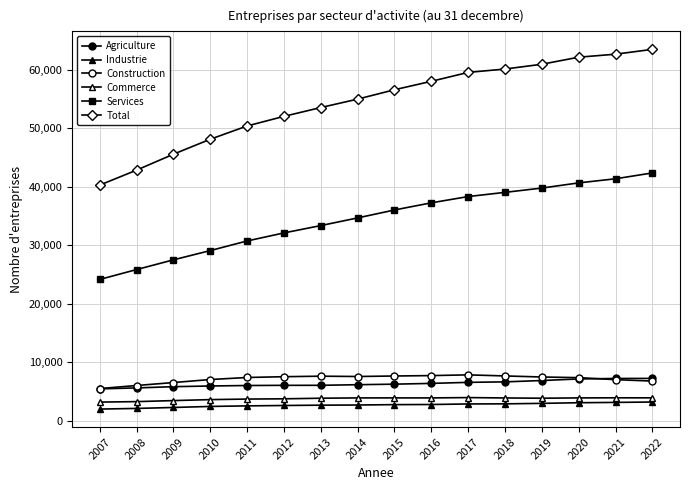

Where is Commerce nearest to the value 3571?

2010